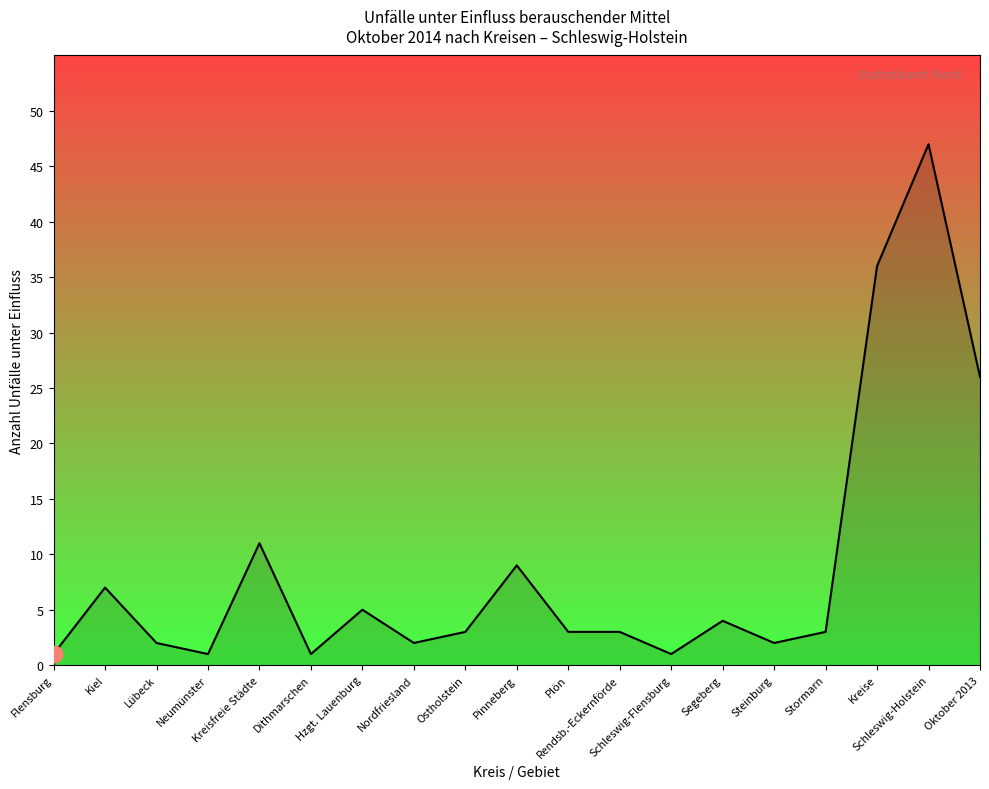

Where is the first local maximum?

Kiel